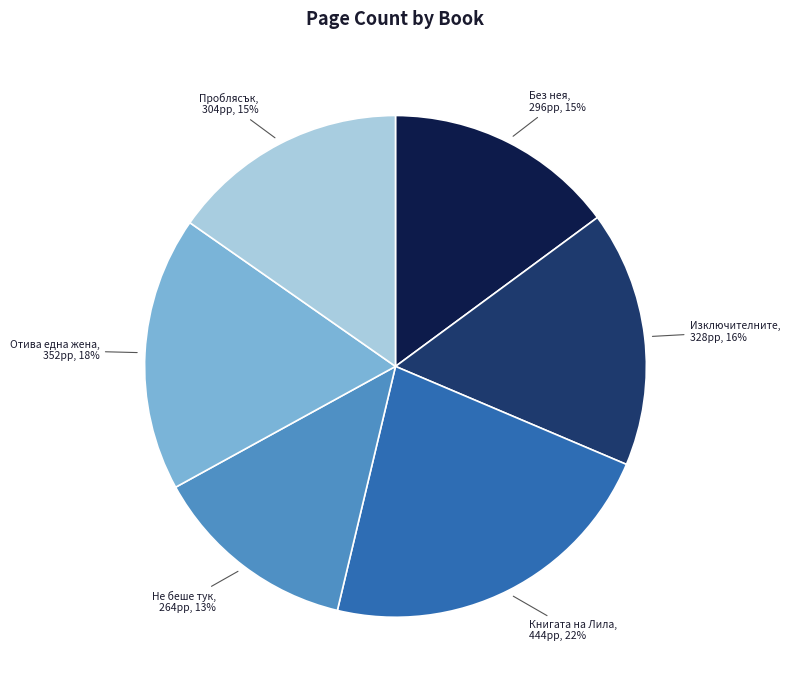

Is there any slice that represents more than half of the pie?

No